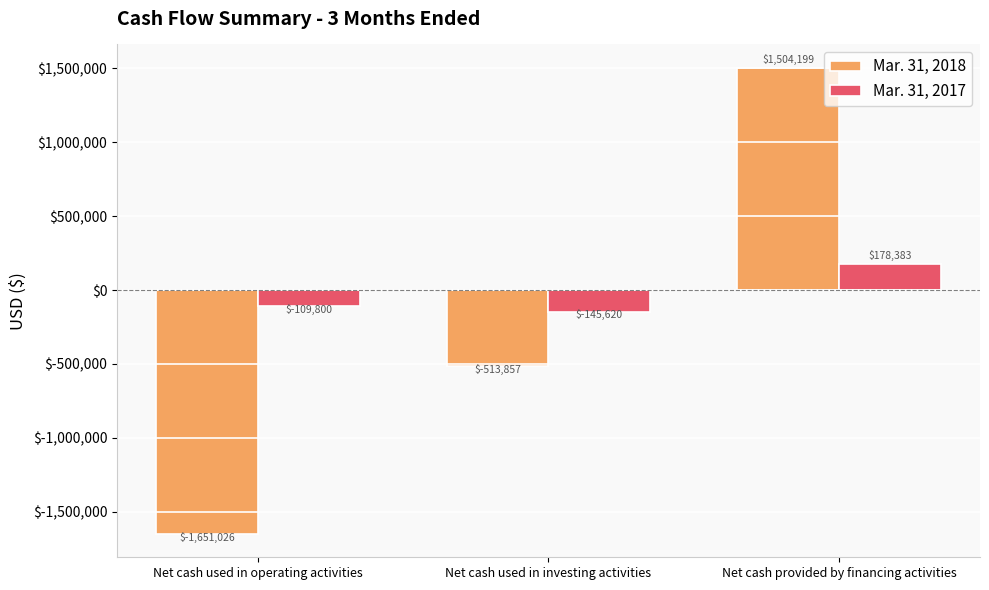

The value of Mar. 31, 2018 at Net cash provided by financing activities is 1504199. True or false?

True